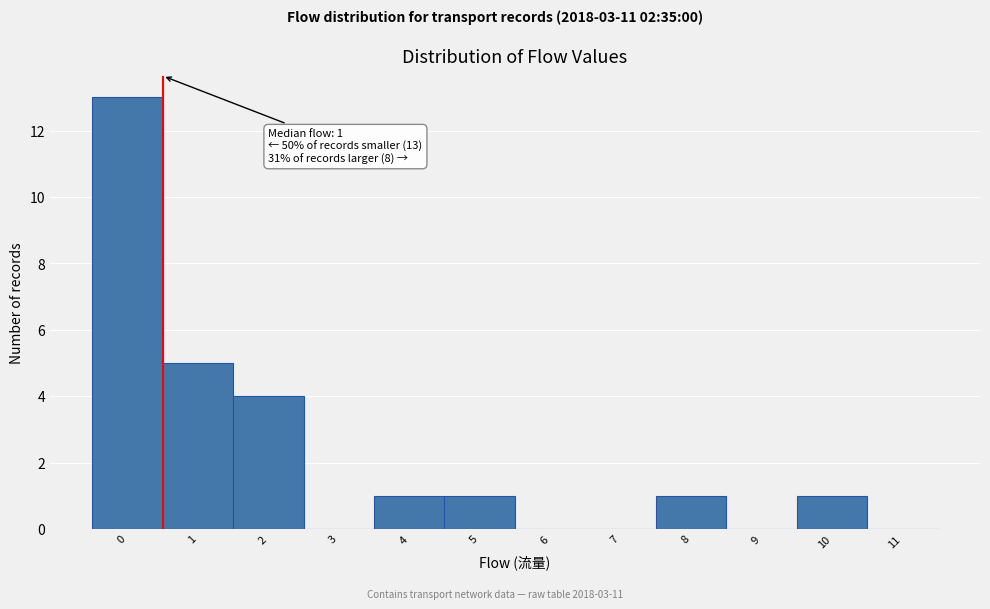

Reading right to left, list all the values displayed in this chart.

11=0	10=1	9=0	8=1	7=0	6=0	5=1	4=1	3=0	2=4	1=5	0=13